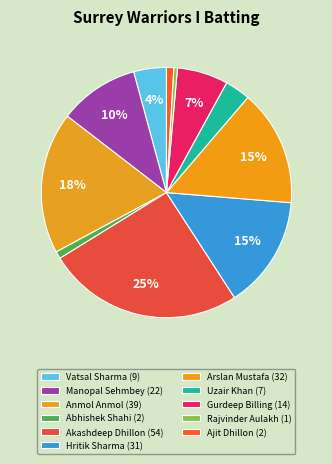

What is the change in value from Manopal Sehmbey to Uzair Khan?

-15